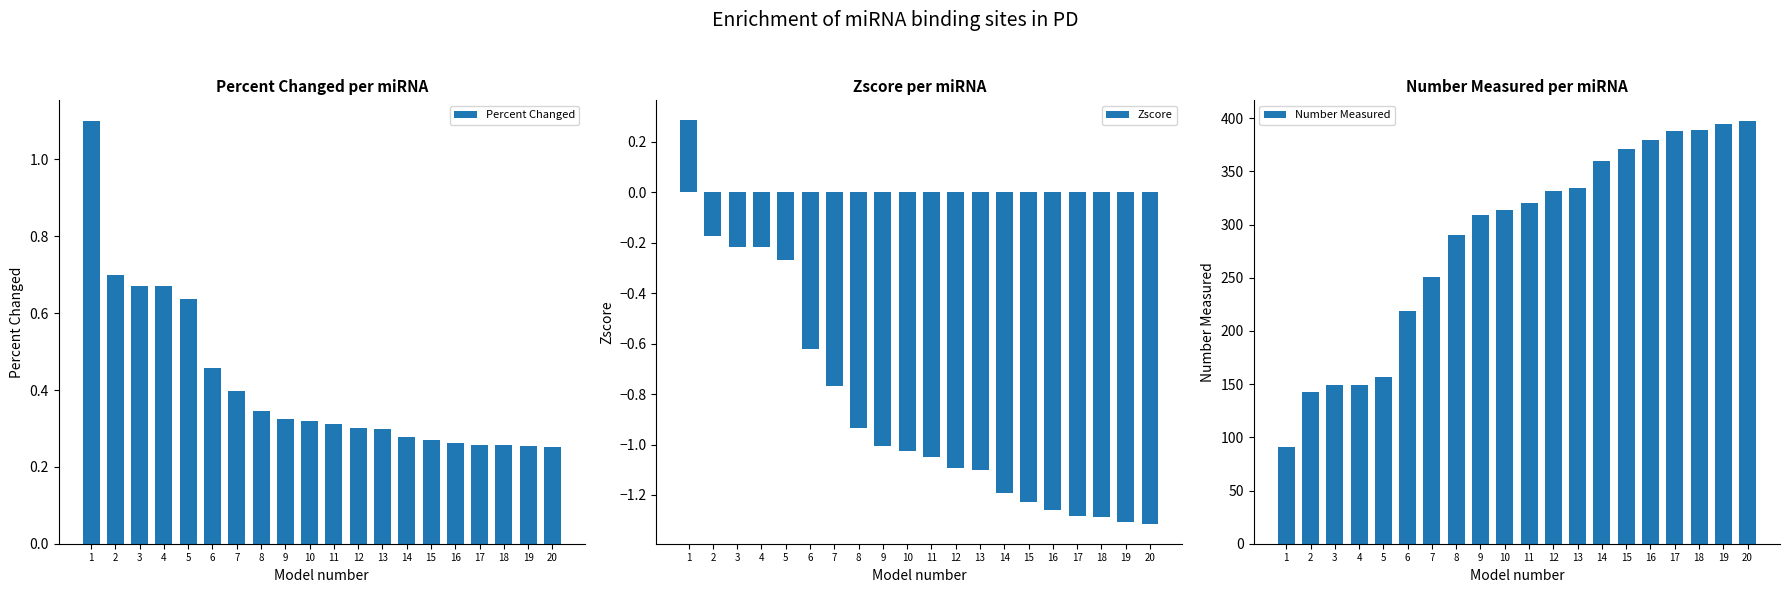

At how many categories does at least one series exceed 42?

20